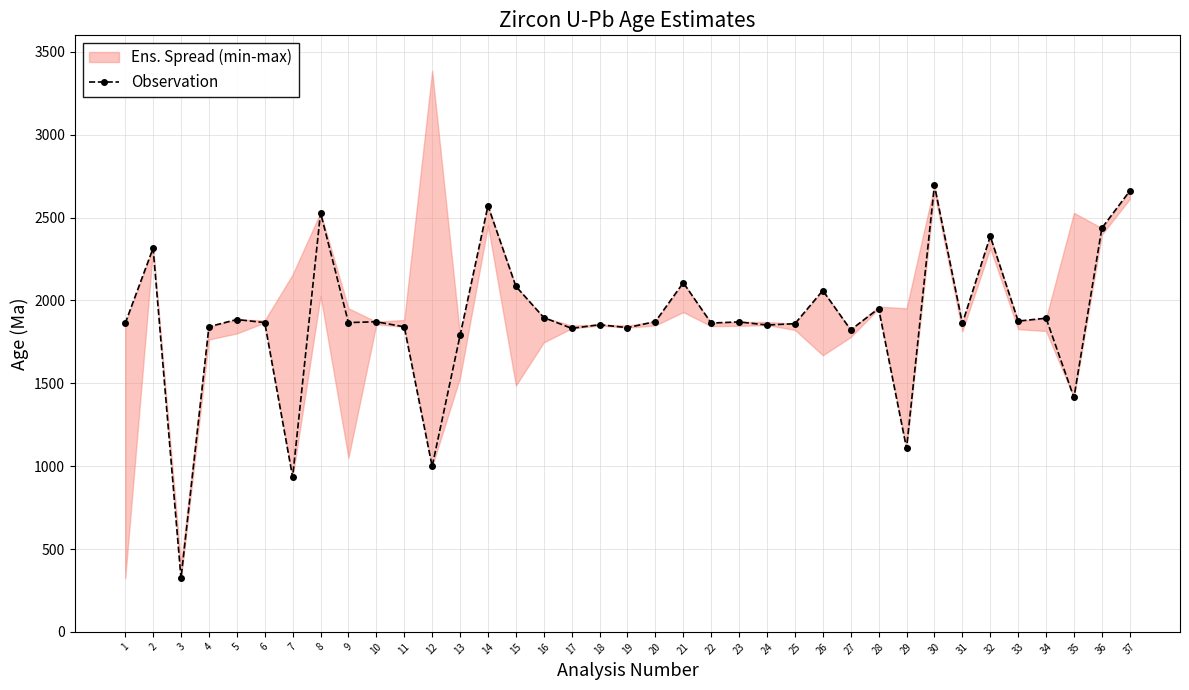

What is the minimum value shown in the chart?

322.8